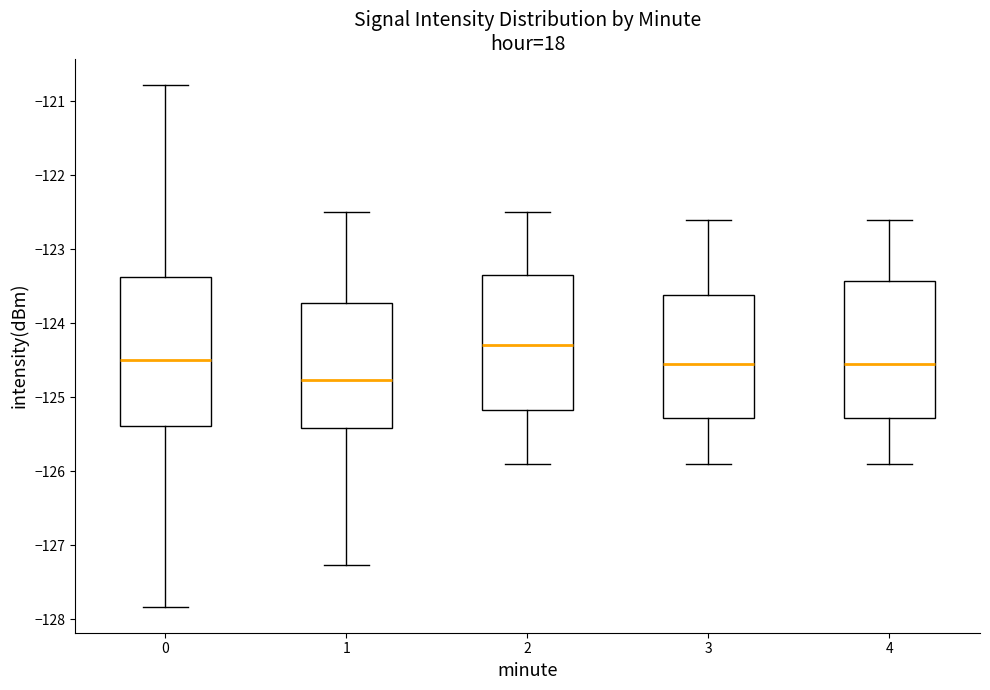

Comparing the boxes themselves (not the whiskers), which one is the tallest?

0